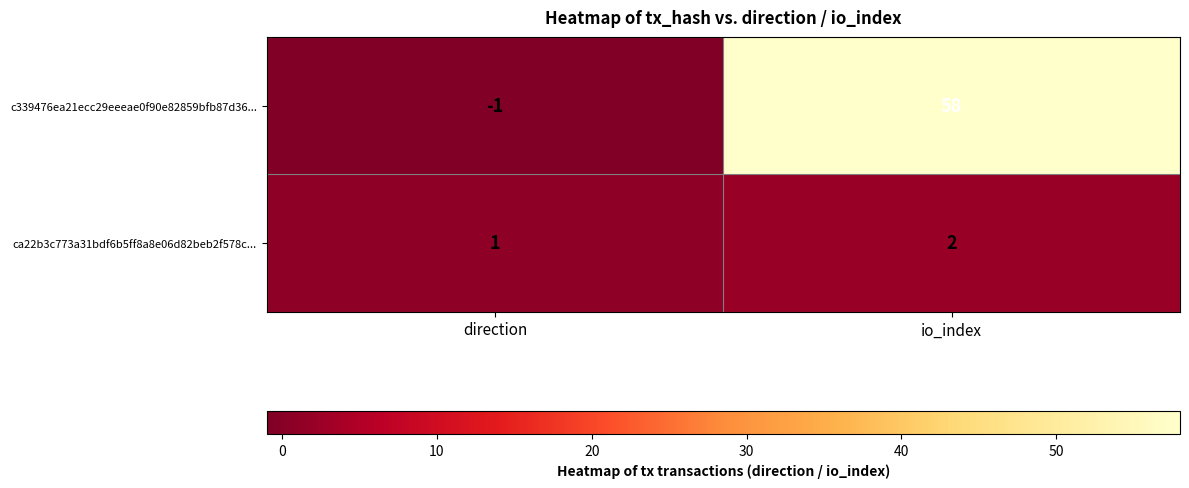

Reading left to right, extract all data points from this chart.

c339476ea21ecc29eeeae0f90e82859bfb87d36...: direction=-1	io_index=58
ca22b3c773a31bdf6b5ff8a8e06d82beb2f578c...: direction=1	io_index=2